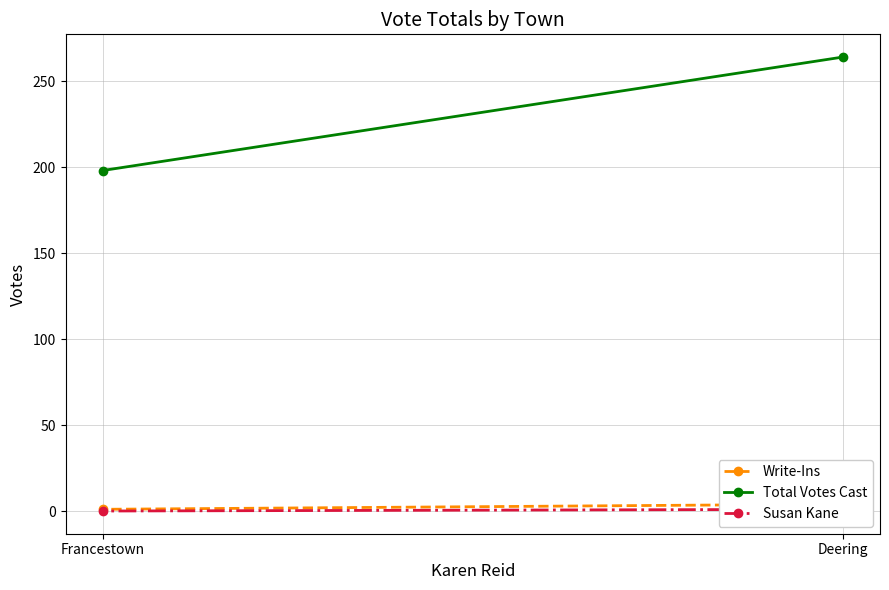

What are all the series names shown in the legend?

Write-Ins, Total Votes Cast, Susan Kane